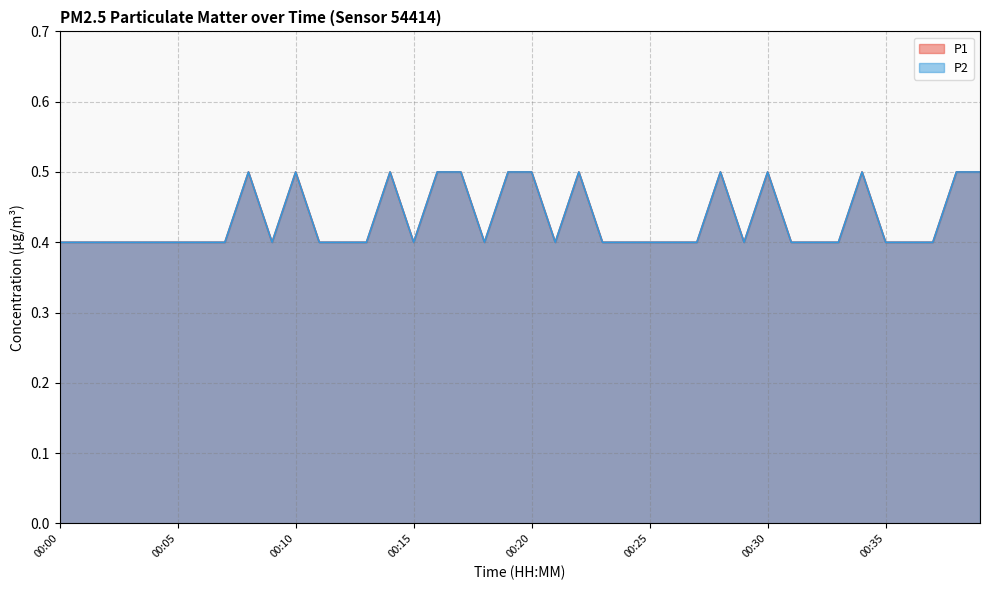

Which category has the lowest value in the P1 series?

00:00